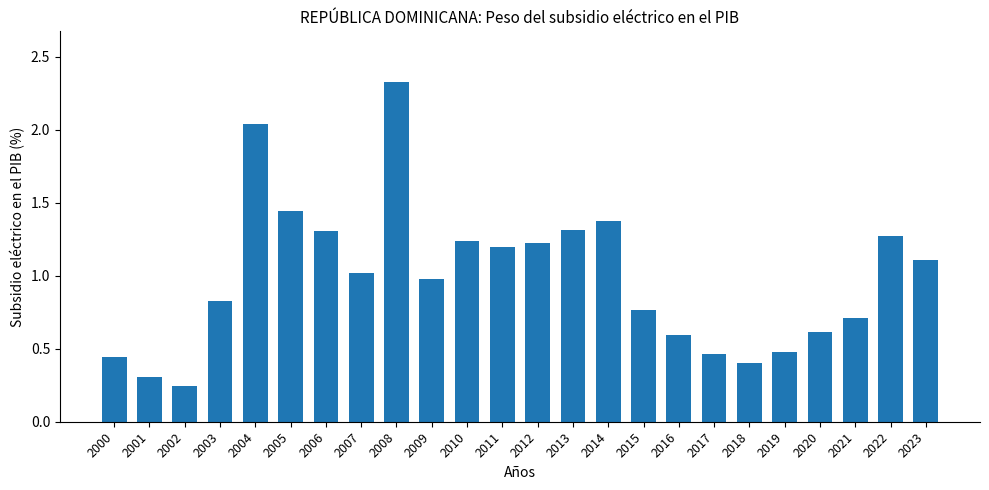

What is the sum of all values?

23.7